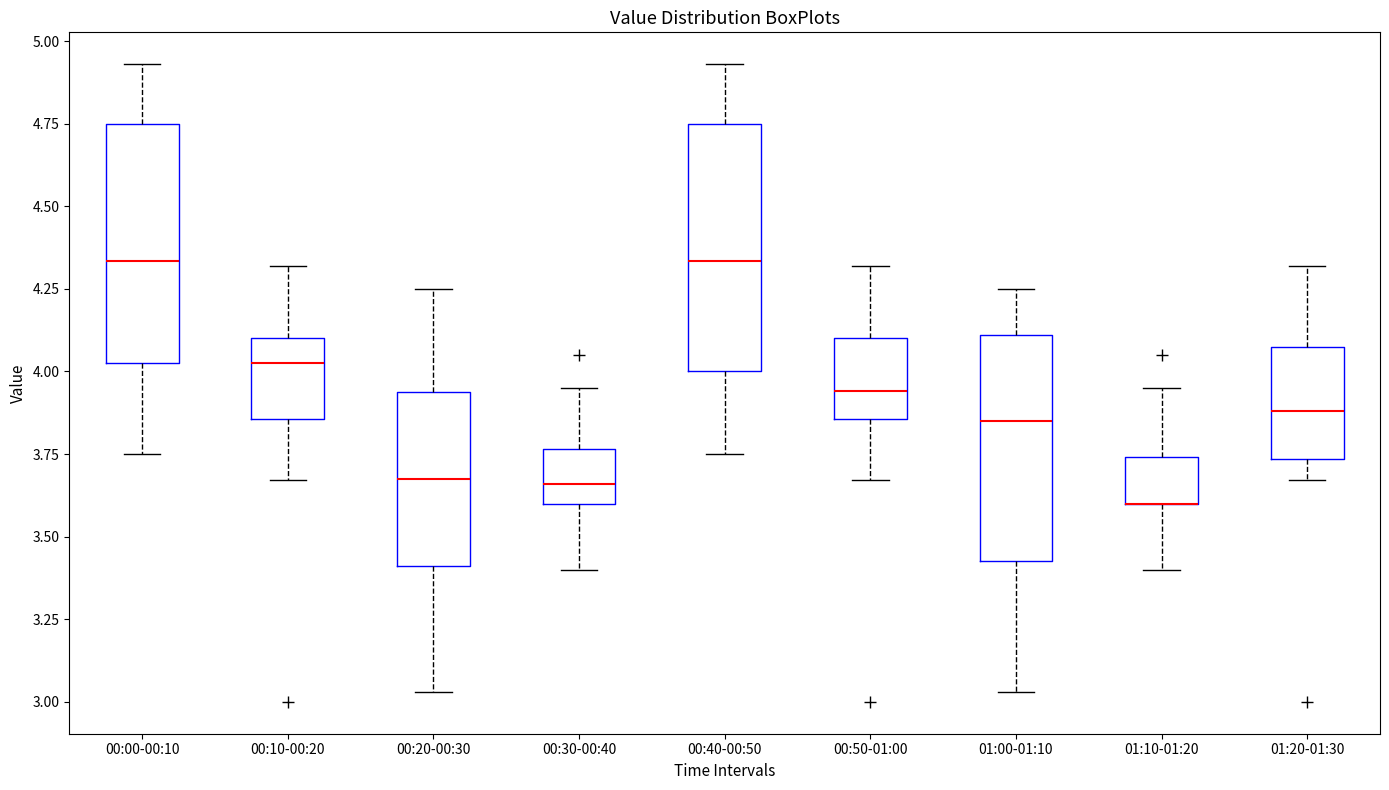

Reading left to right, read every box against the y-axis: the position of its median line, the range the box covers, and the ends of its whiskers. The values are not printed on the chart, so give them approximately, as read against the axis.

00:00-00:10: median 4.35, box 4.05 to 4.75, whiskers 3.75 to 4.95
00:10-00:20: median 4.05, box 3.85 to 4.10, whiskers 3.65 to 4.30
00:20-00:30: median 3.70, box 3.40 to 3.95, whiskers 3.05 to 4.25
00:30-00:40: median 3.65, box 3.60 to 3.75, whiskers 3.40 to 3.95
00:40-00:50: median 4.35, box 4.00 to 4.75, whiskers 3.75 to 4.95
00:50-01:00: median 3.95, box 3.85 to 4.10, whiskers 3.65 to 4.30
01:00-01:10: median 3.85, box 3.45 to 4.10, whiskers 3.05 to 4.25
01:10-01:20: median 3.60 (drawn on the box's lower edge), box 3.60 to 3.75, whiskers 3.40 to 3.95
01:20-01:30: median 3.90, box 3.75 to 4.10, whiskers 3.65 to 4.30